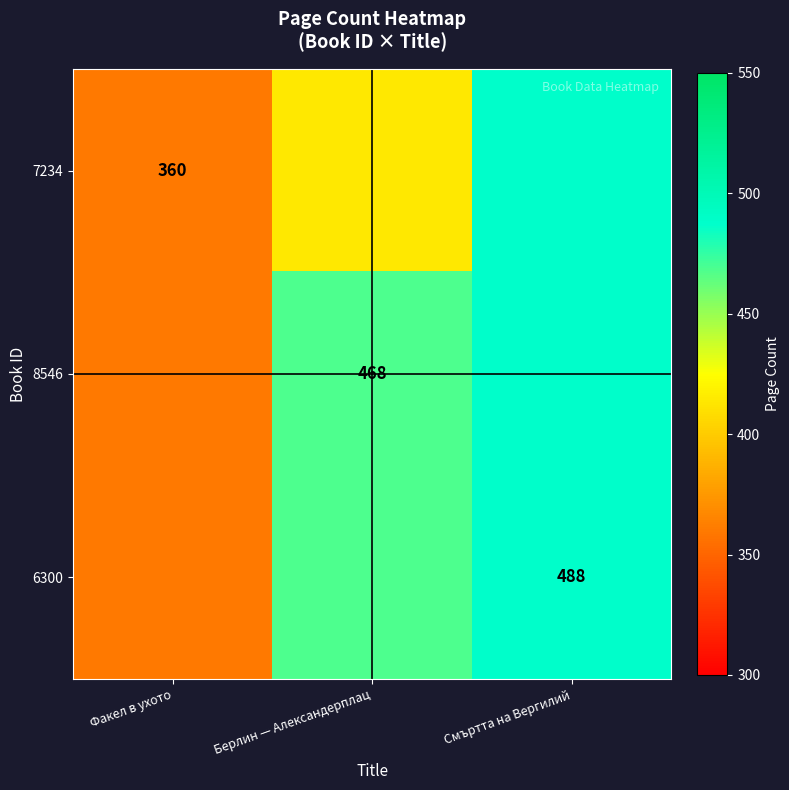

Is it true that 6300 equals 488 at Смъртта на Вергилий?

True